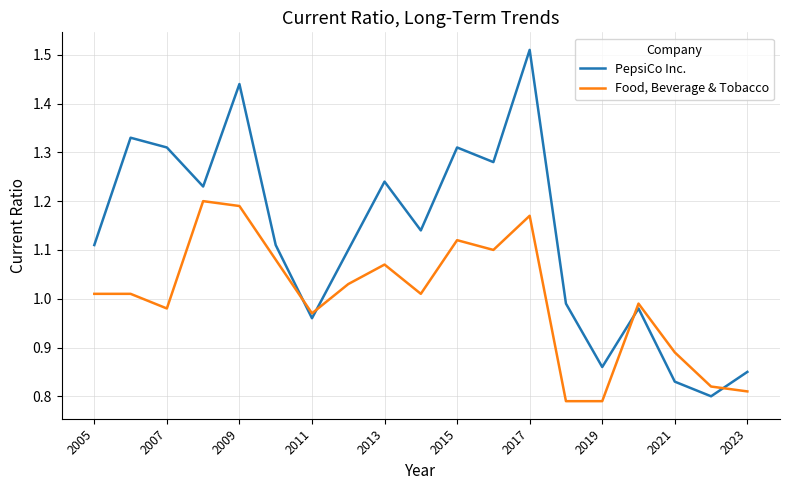

What is the difference between the maximum and minimum values in the PepsiCo Inc. series?

0.7